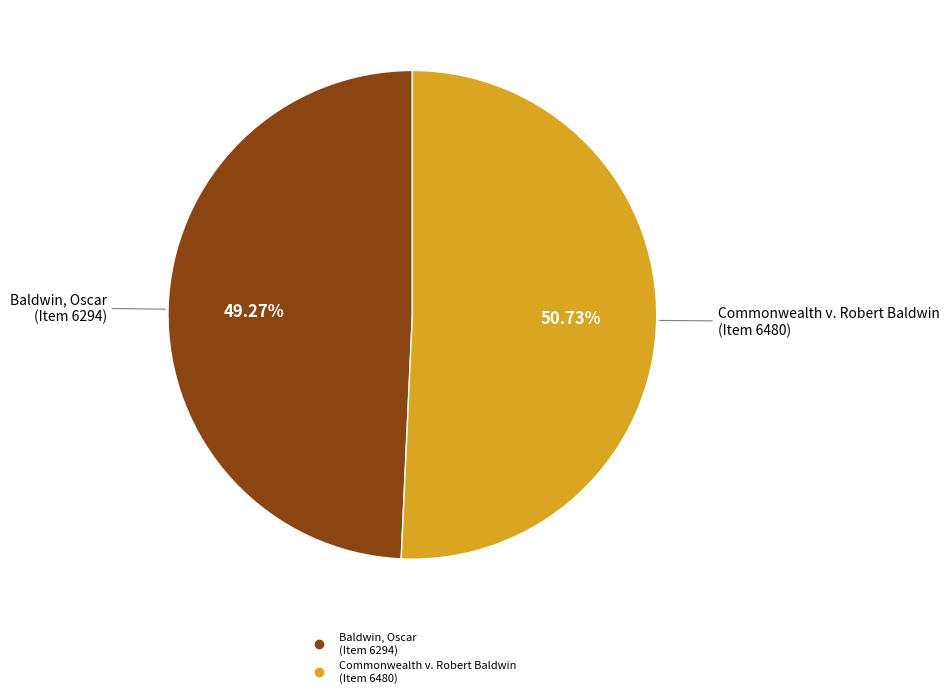

Which has a higher value, Commonwealth v. Robert Baldwin (Item 6480) or Baldwin, Oscar (Item 6294)?

Commonwealth v. Robert Baldwin (Item 6480)